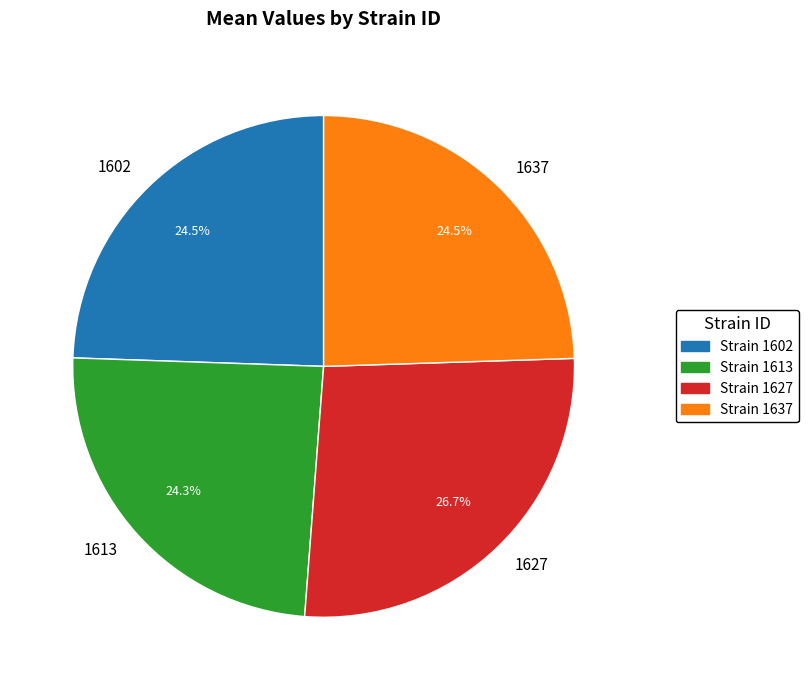

To the nearest percent, what is the average slice percentage?

25%